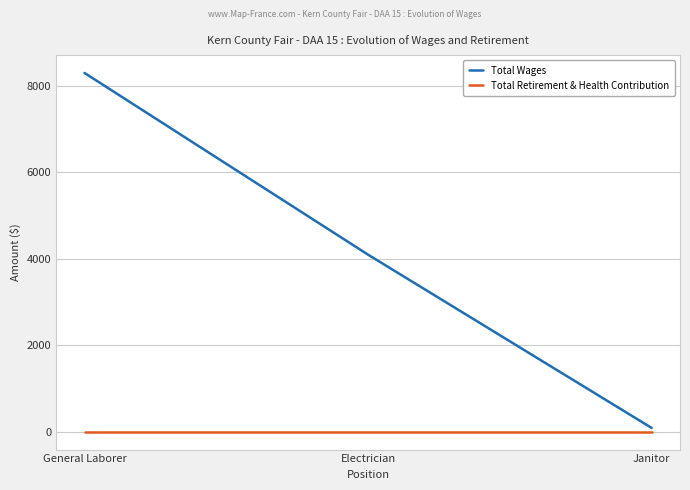

At which category does the chart reach its peak across all series?

General Laborer